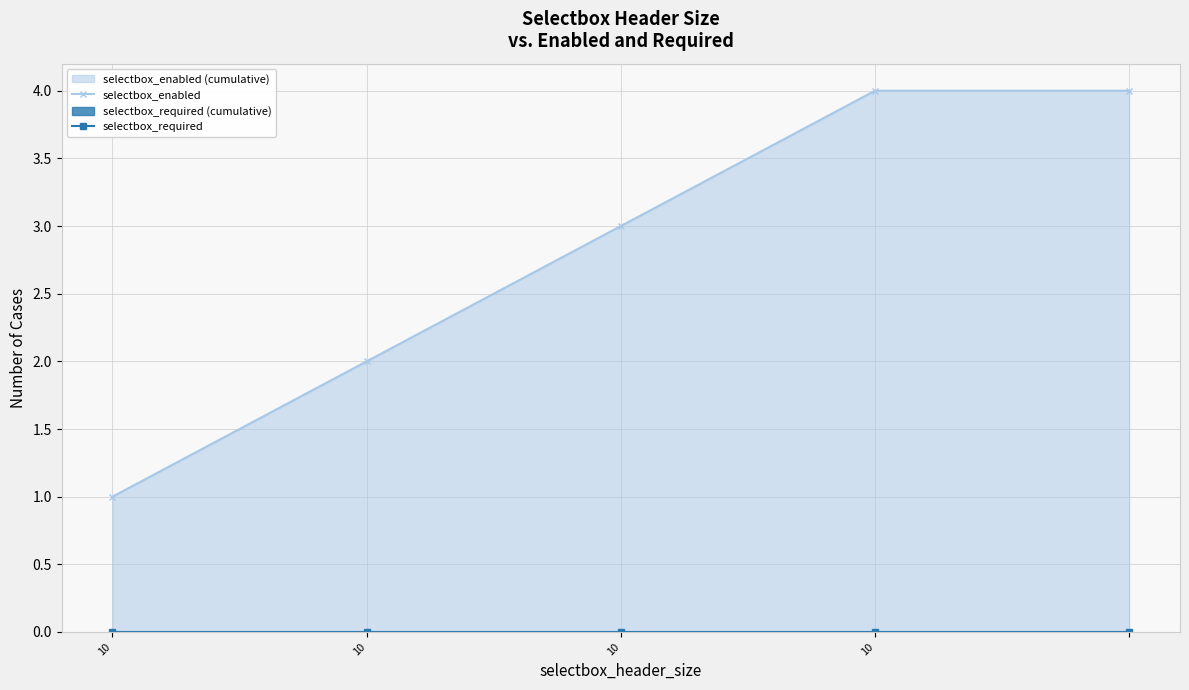

Rank the series at 10 from lowest to highest value.

selectbox_required, selectbox_enabled